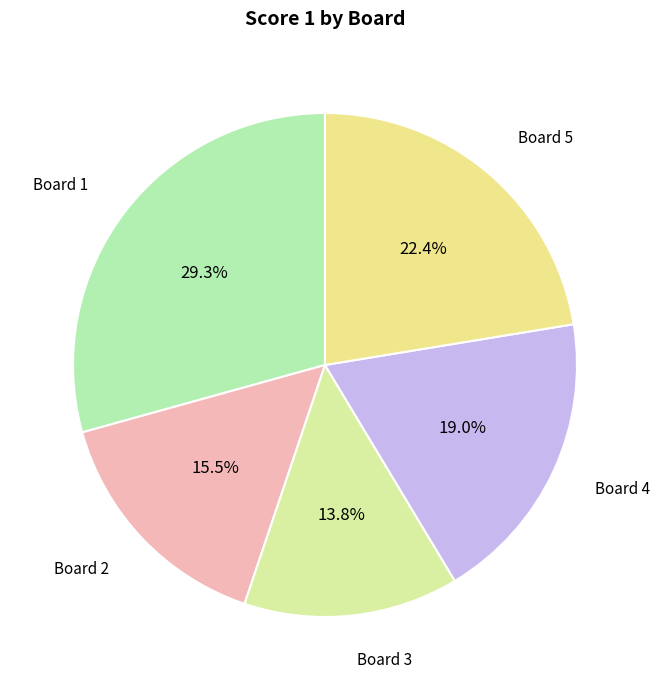

Is there any slice that represents more than half of the pie?

No